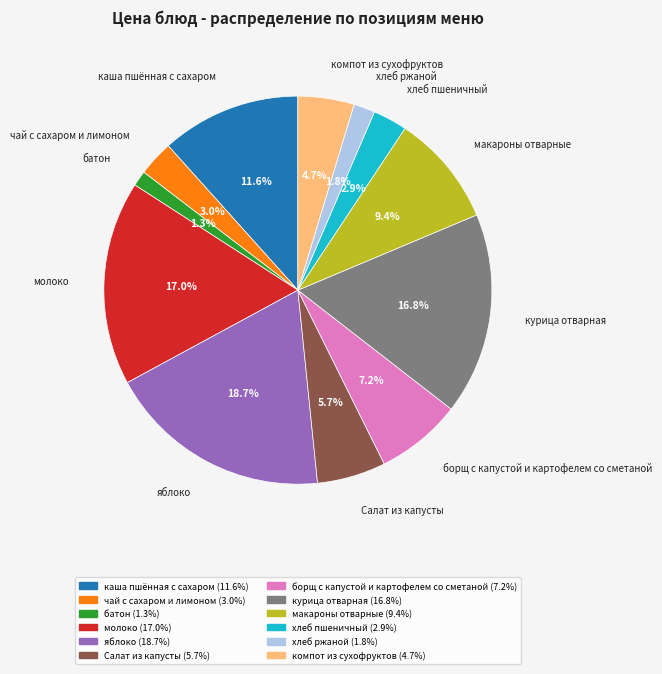

To the nearest percent, what is the difference between the largest and smallest slice percentages?

17%